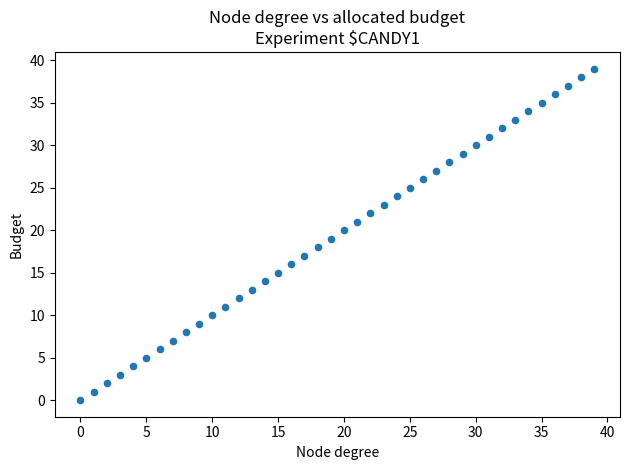

What is the range of Y values (max minus min)?

39